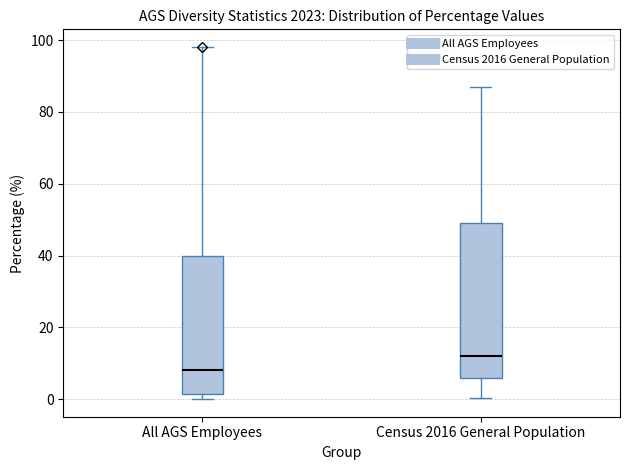

Which box has the highest median line?

Census 2016 General Population